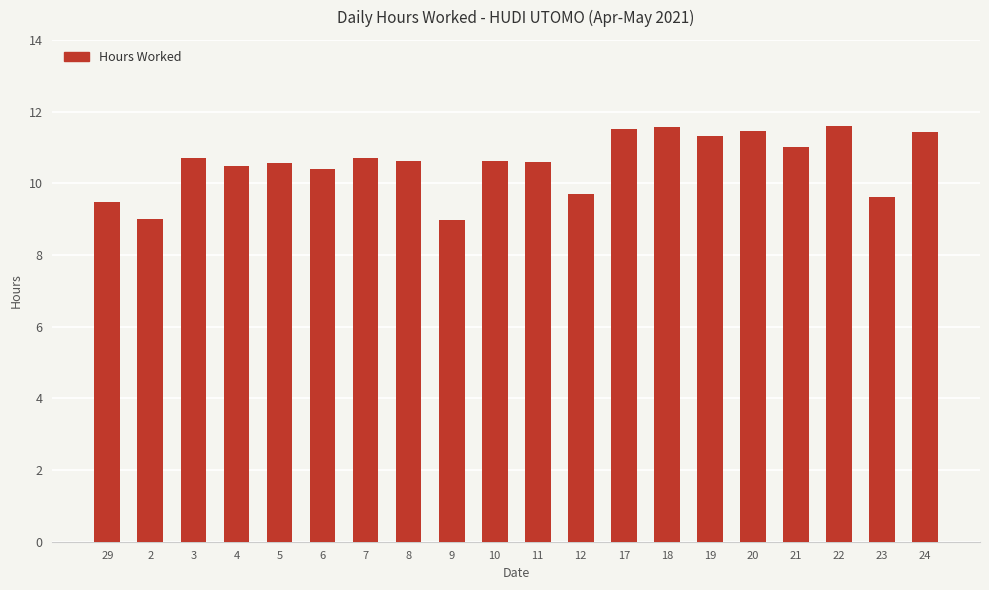

Where does the data first go above 10?

3